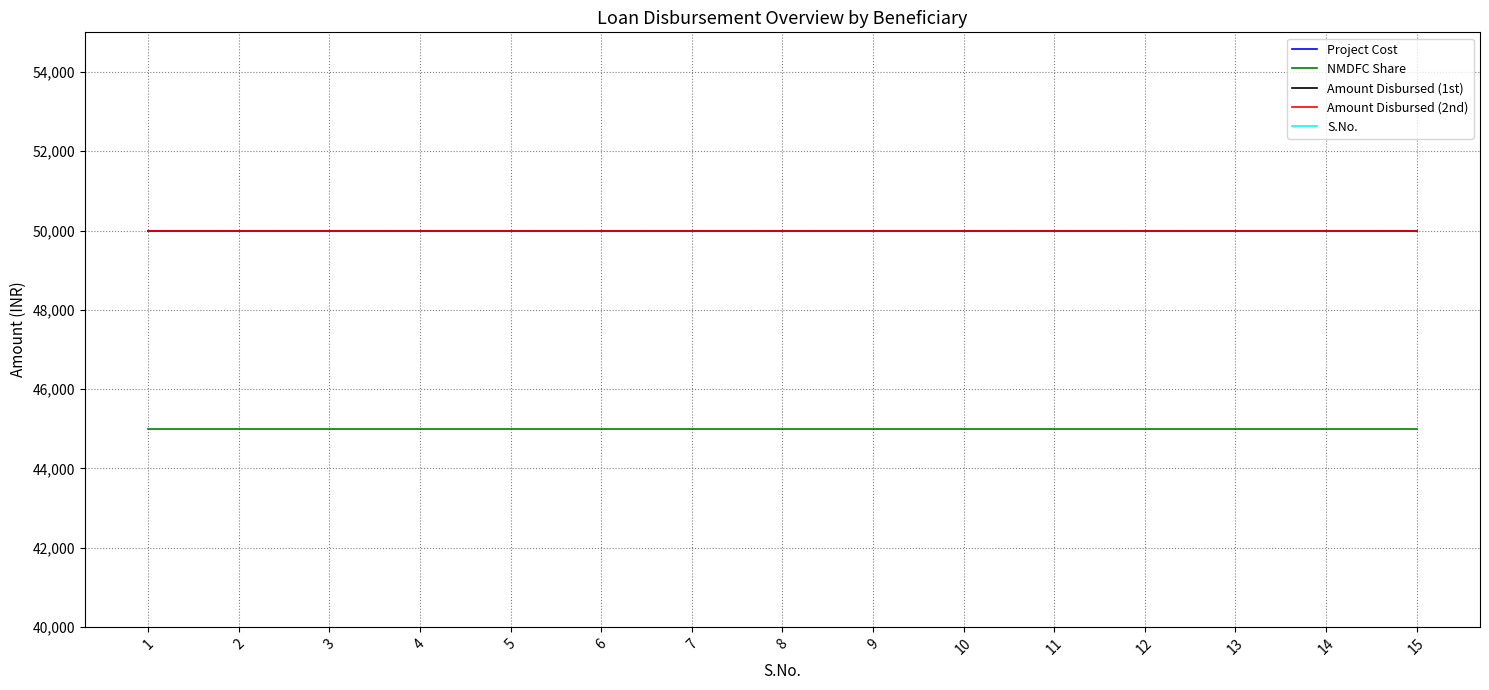

True or false: S.No. has more than 1 interior local peaks.

False